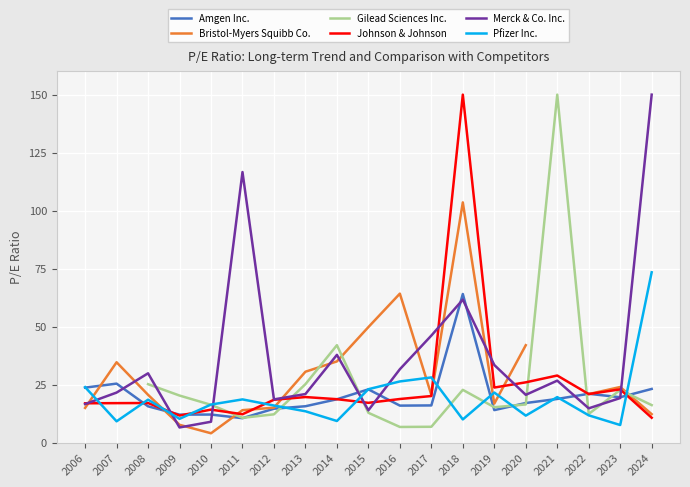

How many values in the Amgen Inc. series exceed 17?

10